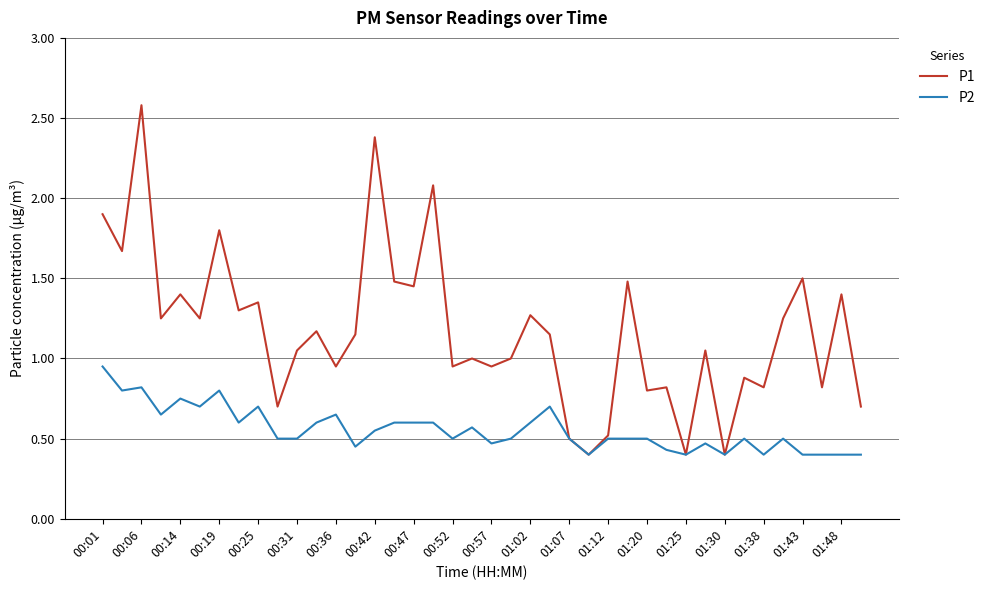

What are all the series names shown in the legend?

P1, P2